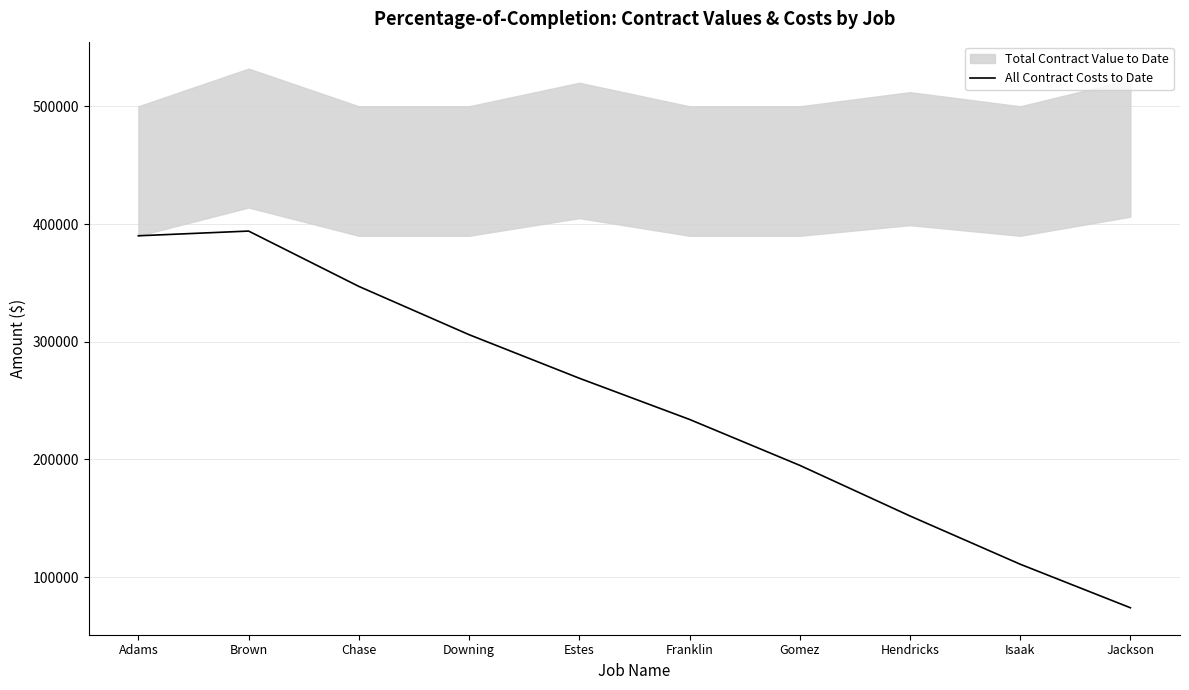

At which label does the data first exceed 269000?

Adams